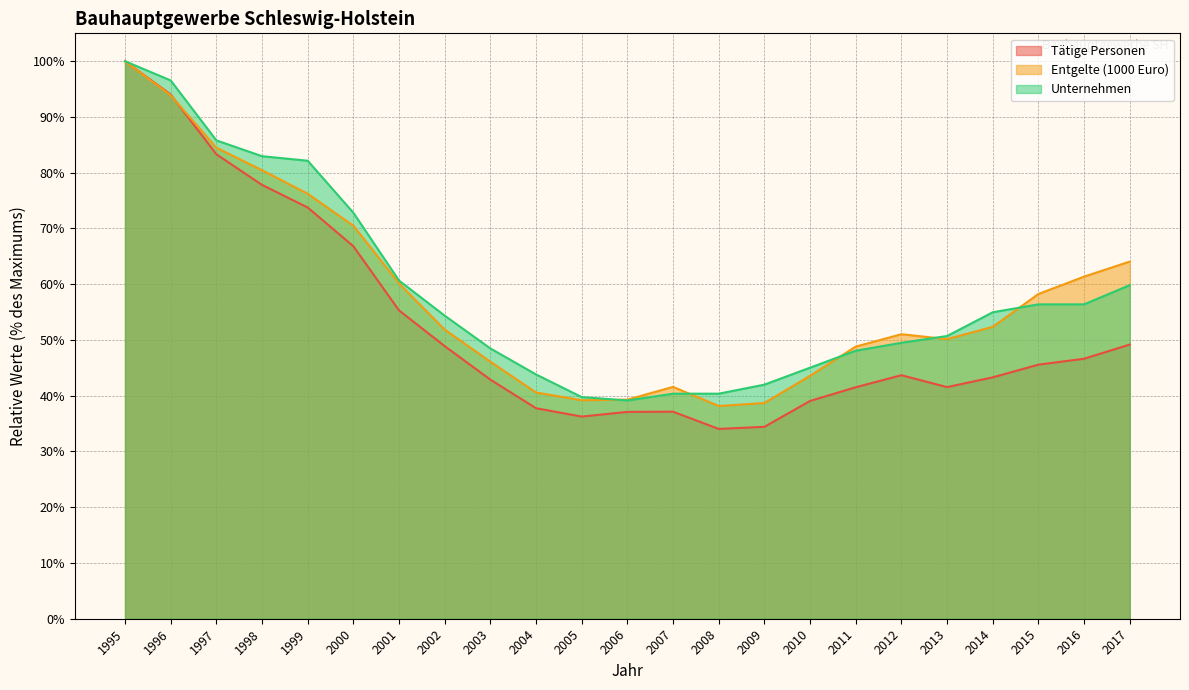

Is the value of Unternehmen at 2013 greater than the value of Entgelte (1000 Euro) at 1995?

No